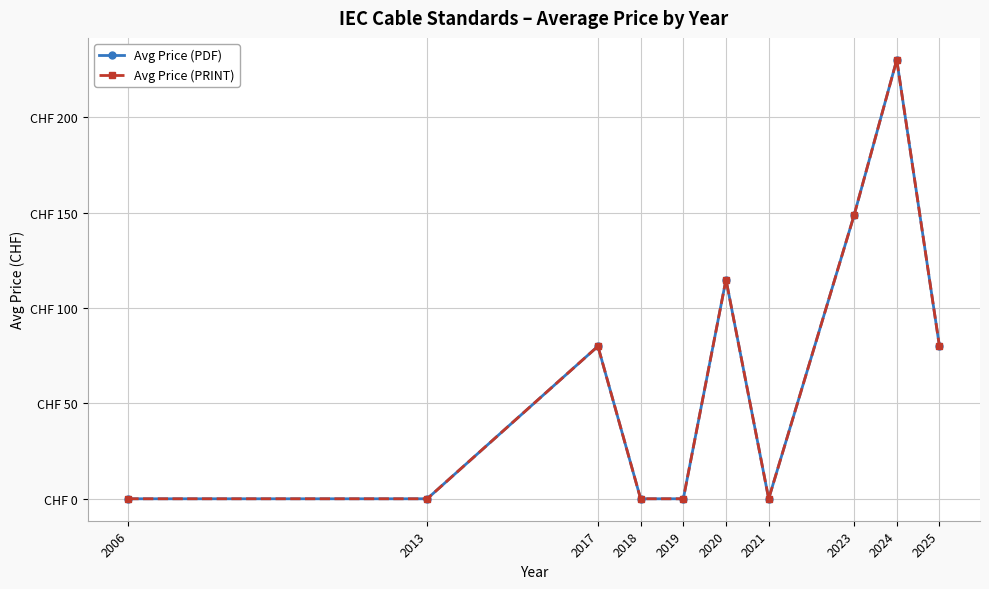

The Avg Price (PDF) series shows 64.2 at 2020. True or false?

False